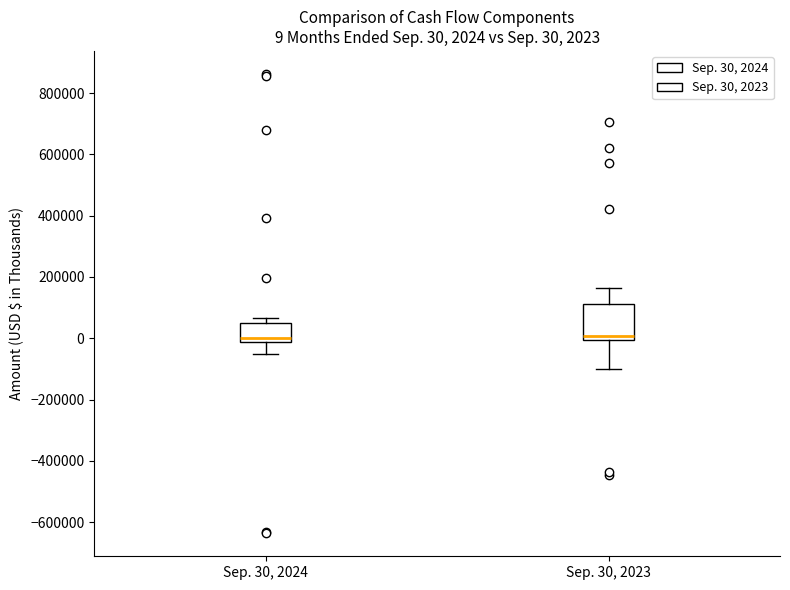

Which box is the tallest, from its lower edge to its upper edge?

Sep. 30, 2023